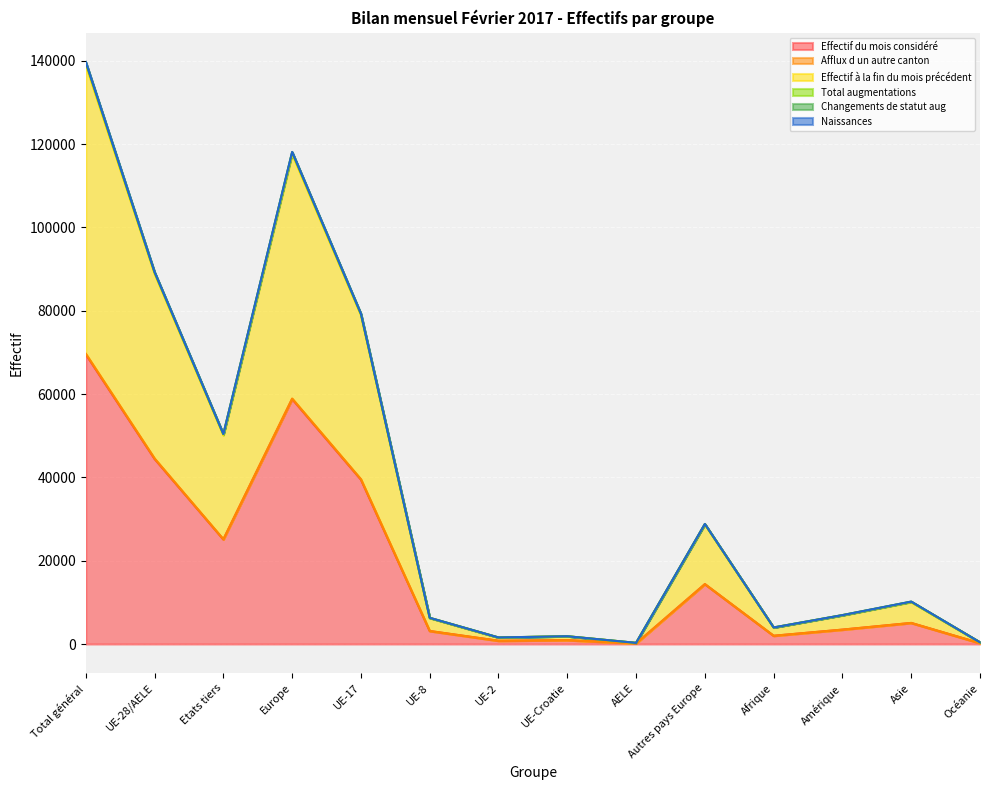

What position from the right is UE-2?

8